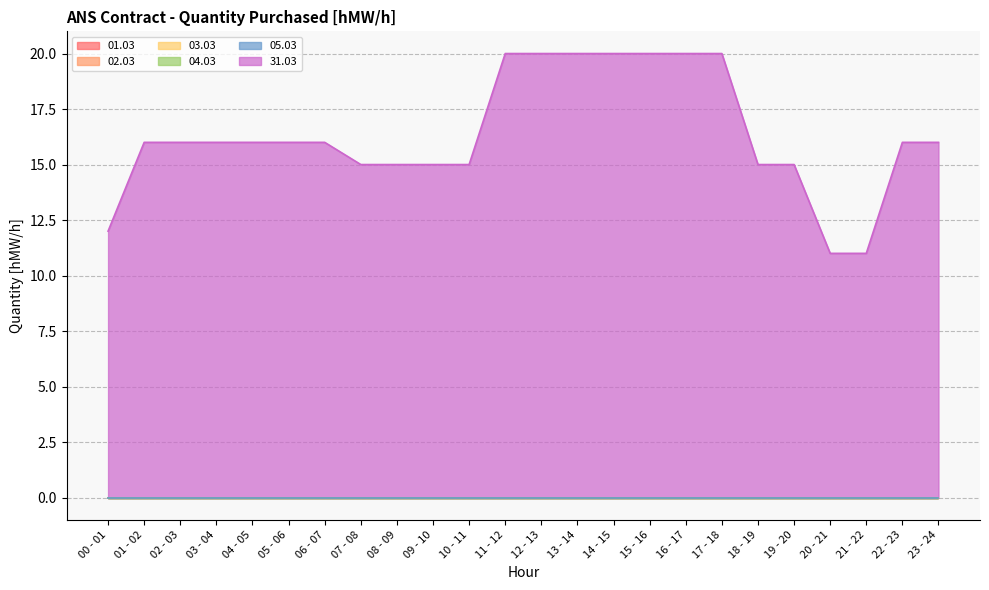

Which category has the lowest value in the 01.03 series?

00 - 01